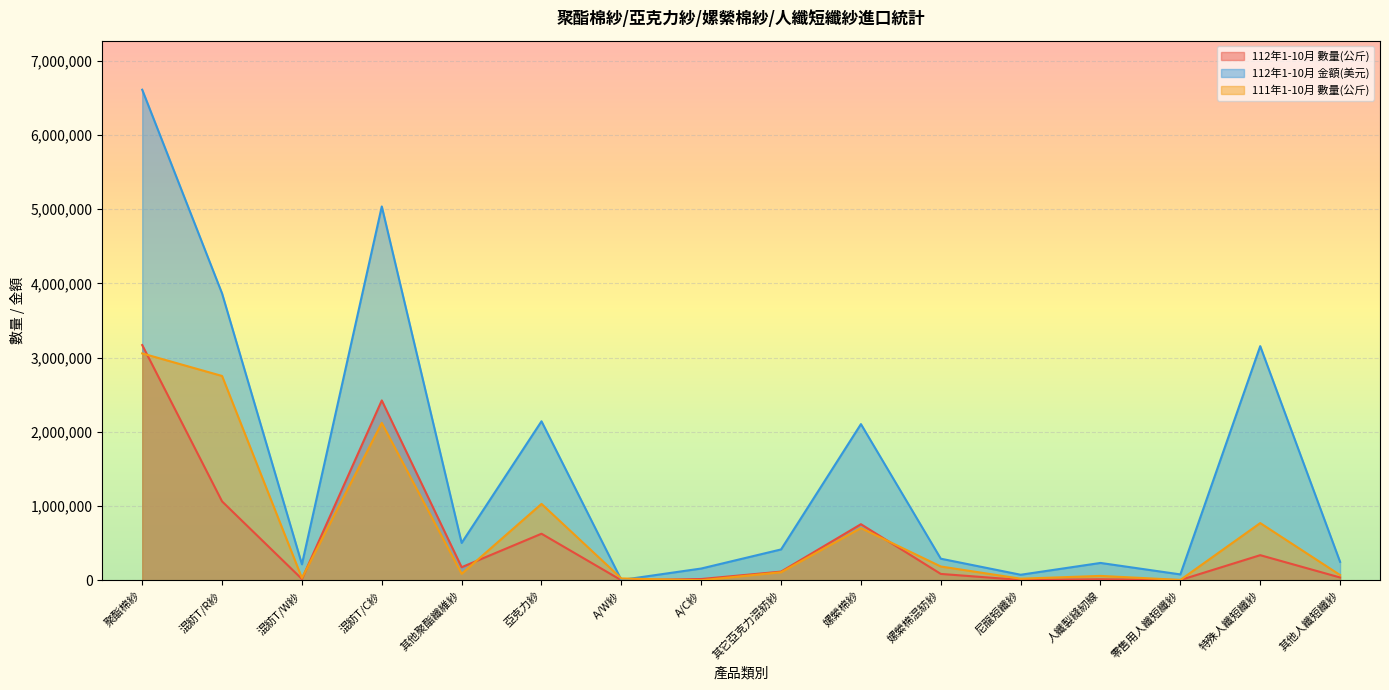

True or false: 111年1-10月 數量(公斤) has a value of 3624487 at 混紡T/R紗.

False